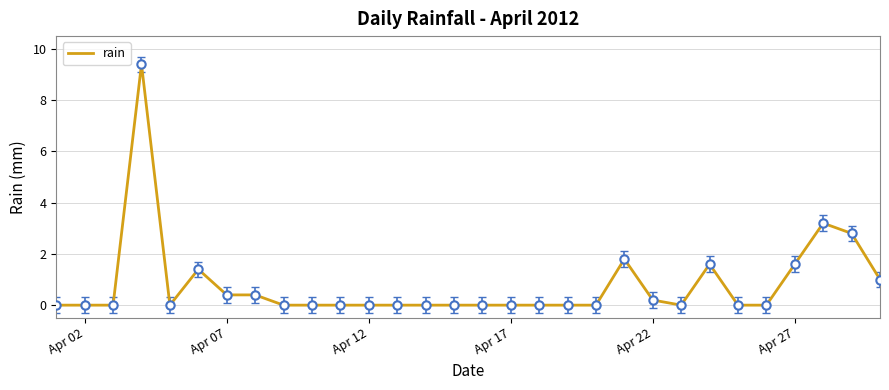

What is the maximum value shown in the chart?

9.4